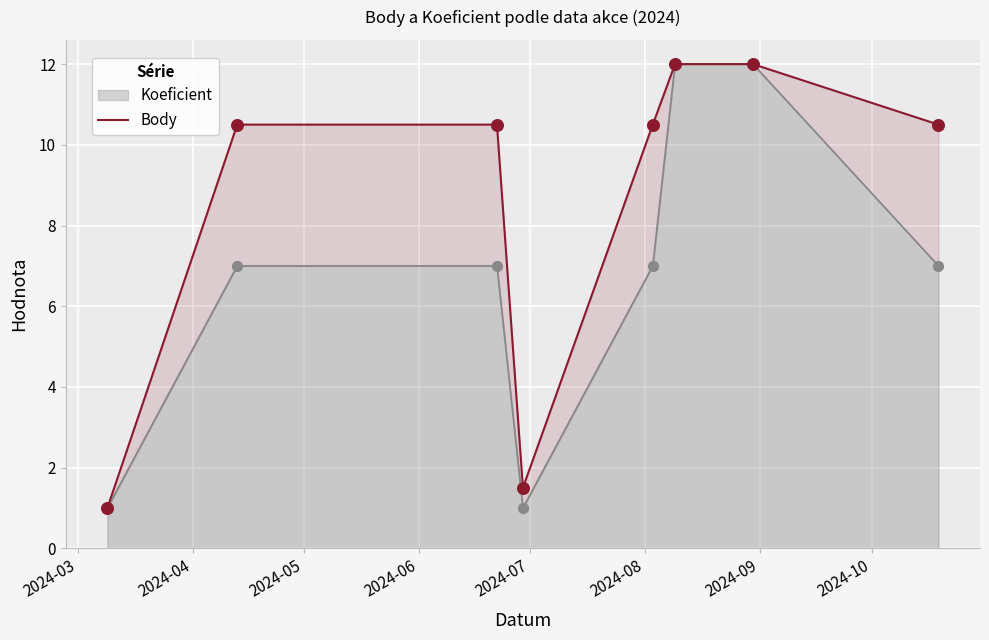

What is the change in value from 2024-03 to 2024-08?

+11.0